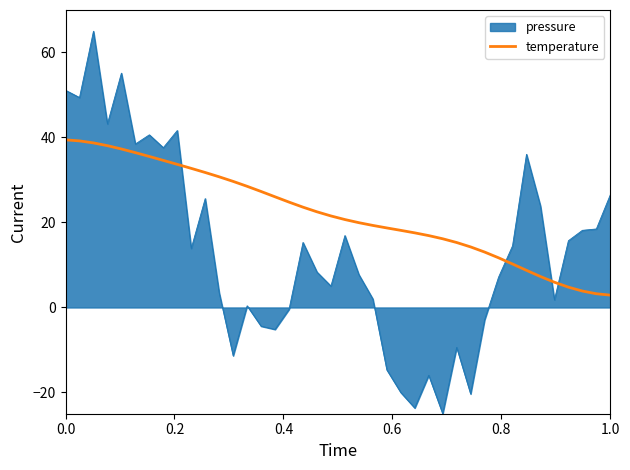

Which series has the widest spread of values?

pressure